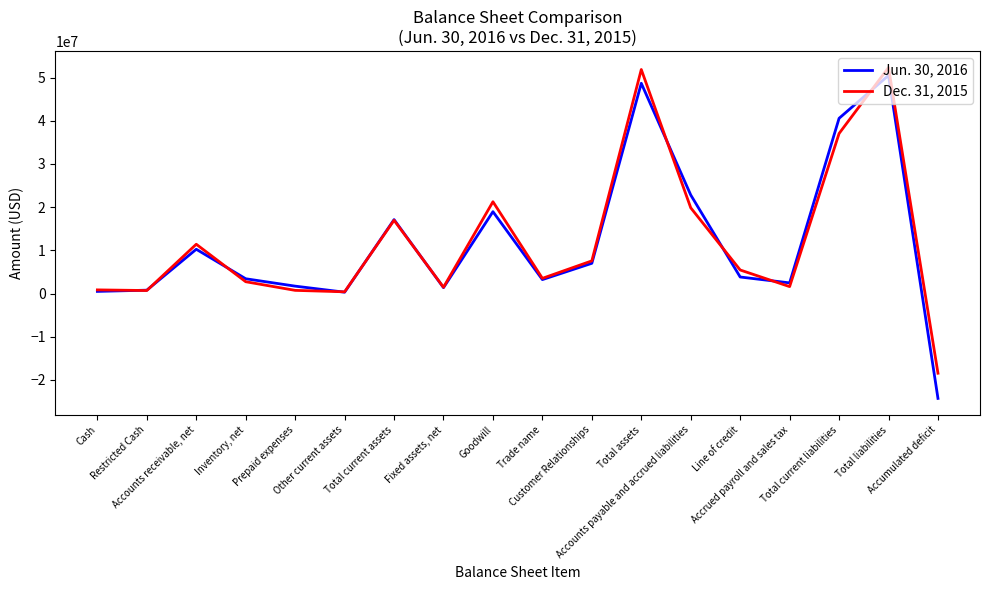

The value of Jun. 30, 2016 at Total assets is 70511856. True or false?

False